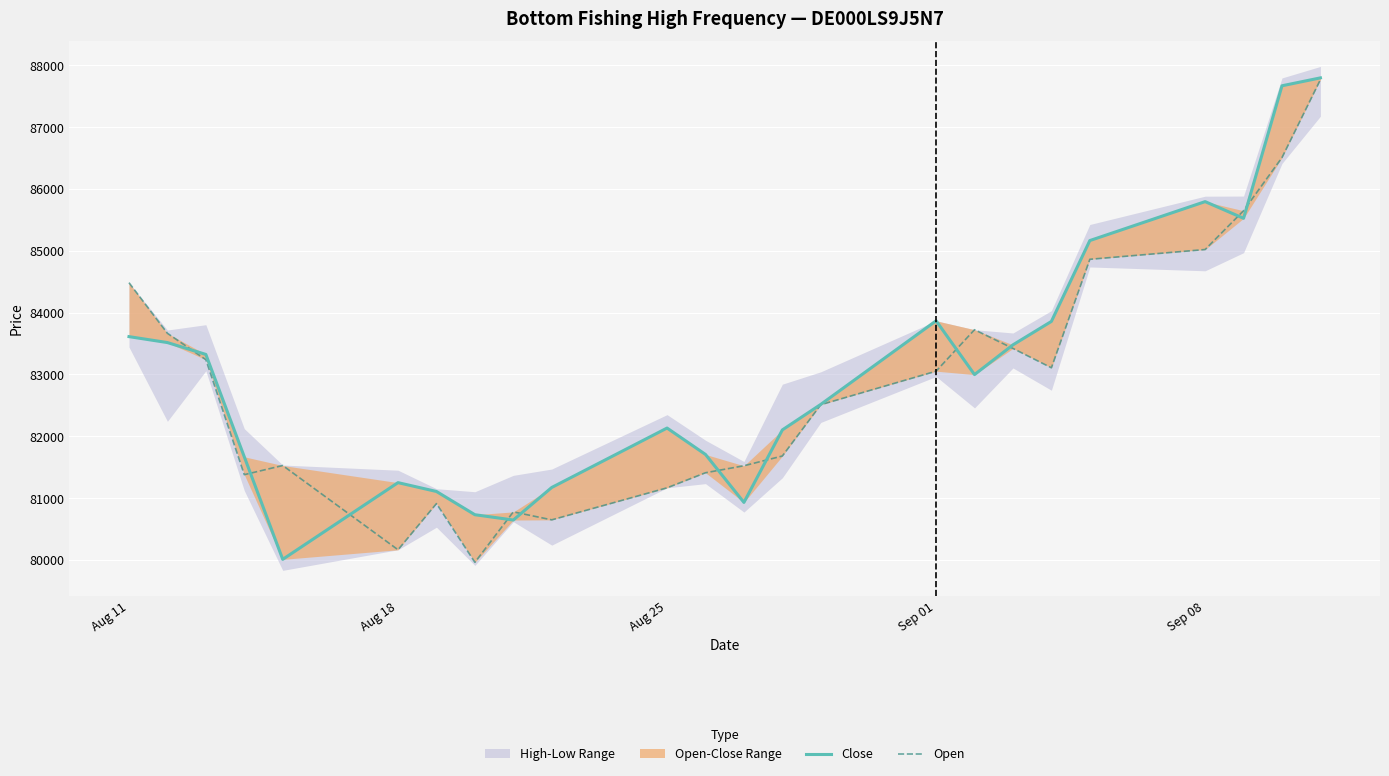

How many times do Close and Open cross each other?

11